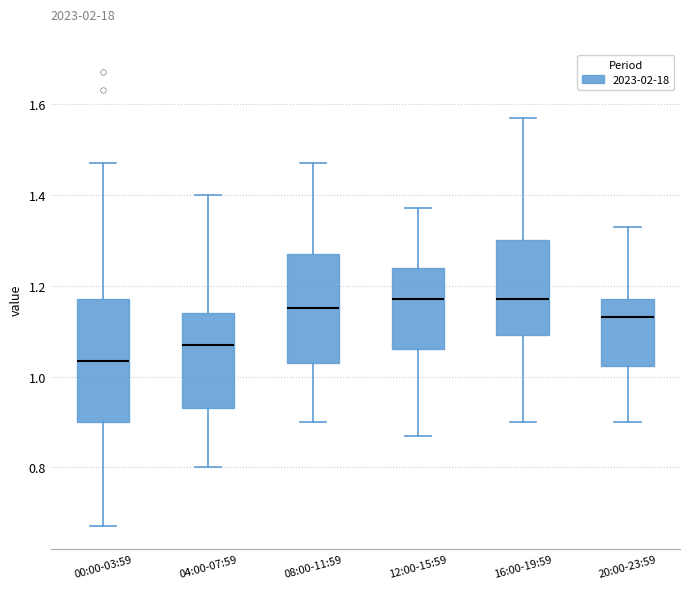

Reading left to right, transcribe this box plot: for each box, give where its median line is, the range the box spans, and where its two whiskers end, as read against the y-axis. The values are not printed on the chart, so give them approximately, as read against the axis.

00:00-03:59: median 1.04, box 0.90 to 1.18, whiskers 0.68 to 1.48
04:00-07:59: median 1.08, box 0.94 to 1.14, whiskers 0.80 to 1.40
08:00-11:59: median 1.16, box 1.04 to 1.28, whiskers 0.90 to 1.48
12:00-15:59: median 1.18, box 1.06 to 1.24, whiskers 0.88 to 1.38
16:00-19:59: median 1.18, box 1.10 to 1.30, whiskers 0.90 to 1.58
20:00-23:59: median 1.14, box 1.02 to 1.18, whiskers 0.90 to 1.34